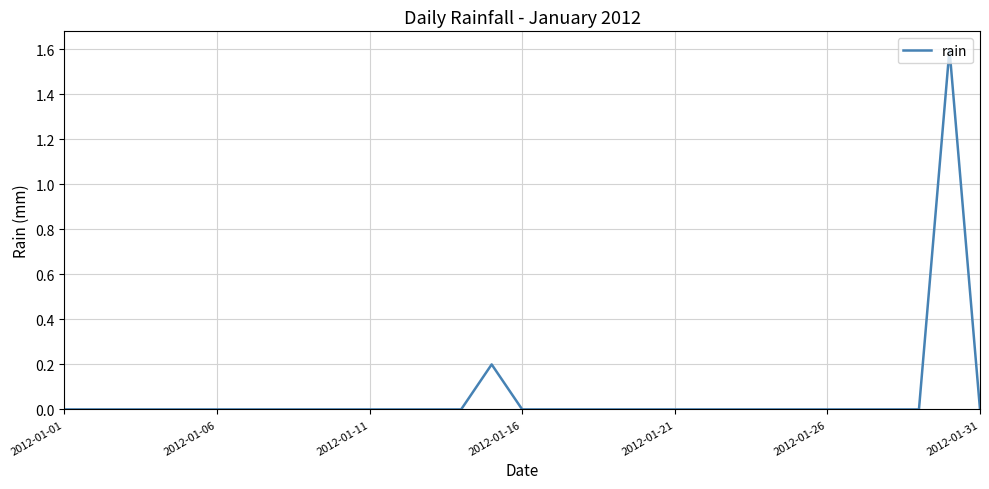

What is the sum of all values?

1.8